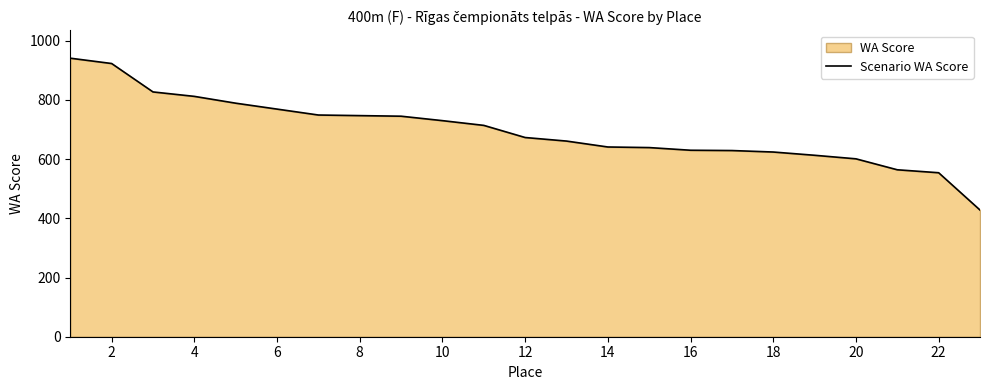

What is the maximum value shown in the chart?

941